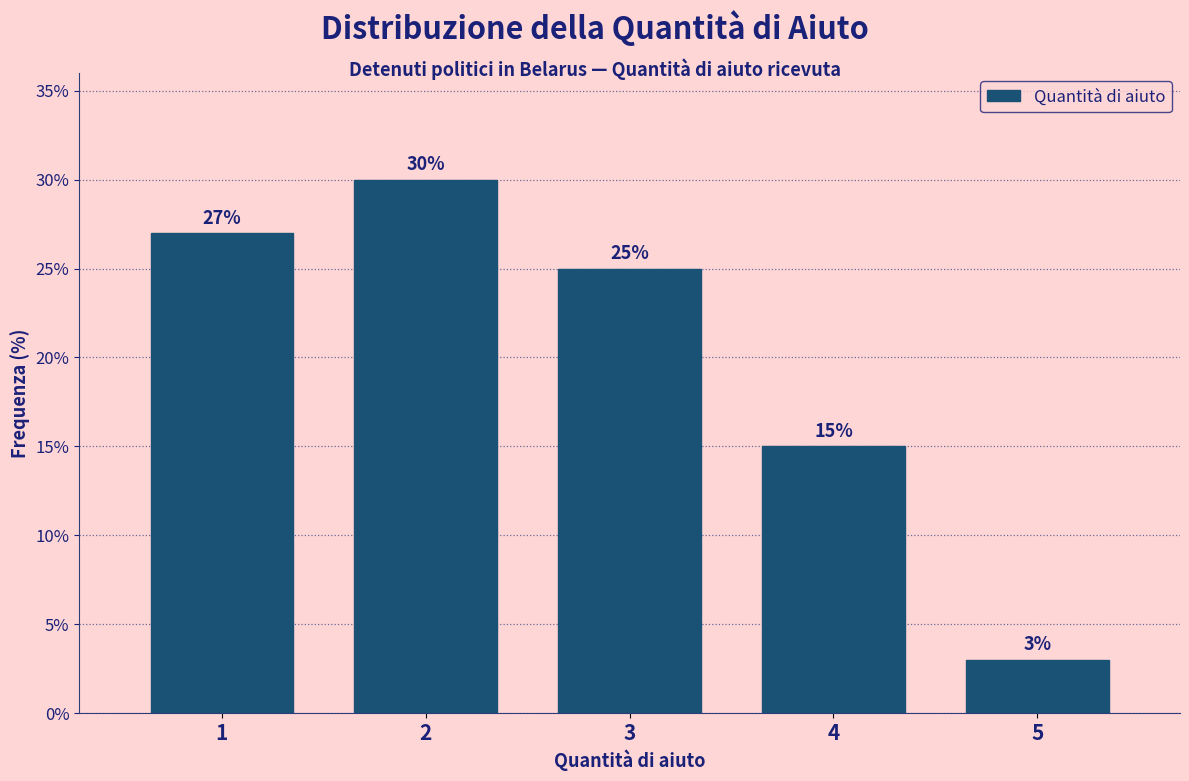

Reading right to left, what are all the values shown in this chart?

5=3	4=15	3=25	2=30	1=27